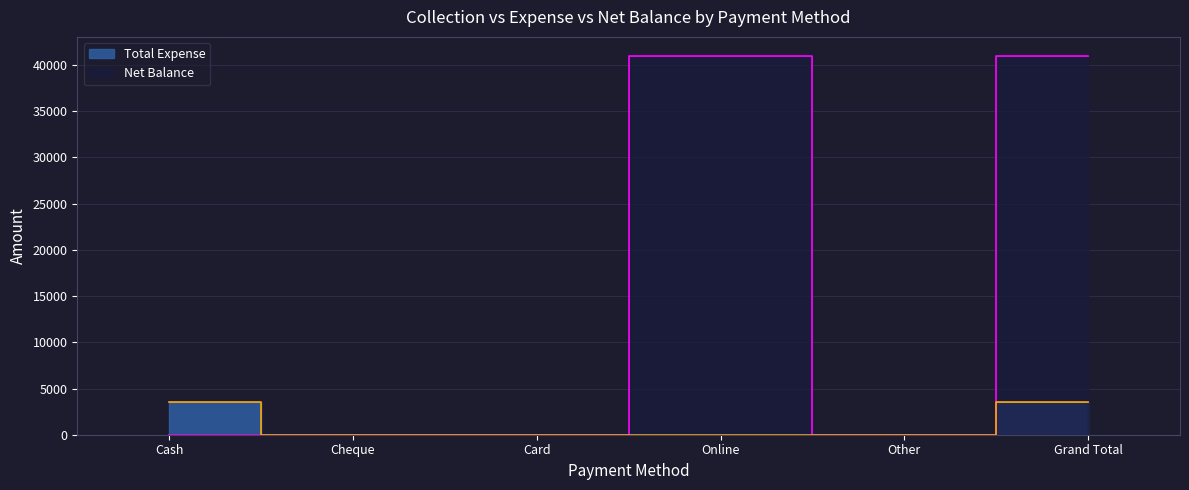

Which has a higher value, Grand Total or Other?

Grand Total